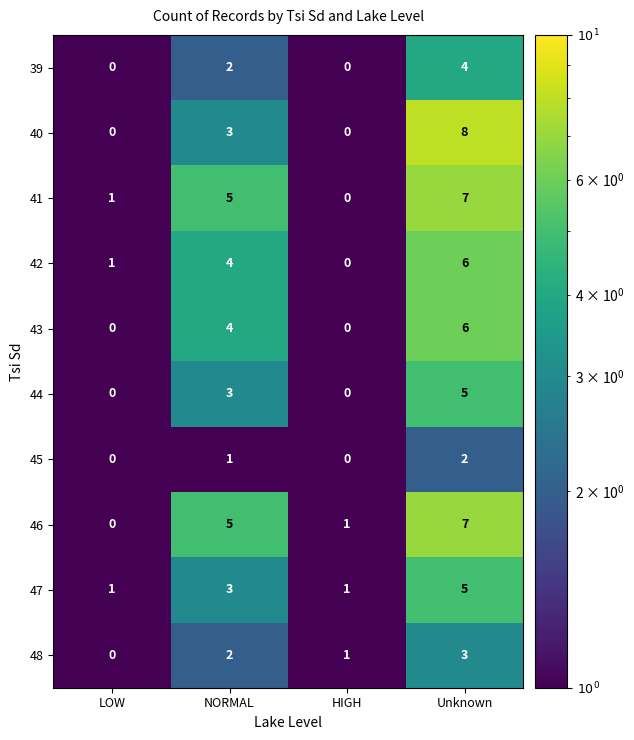

The 42 series shows 6 at Unknown. True or false?

True